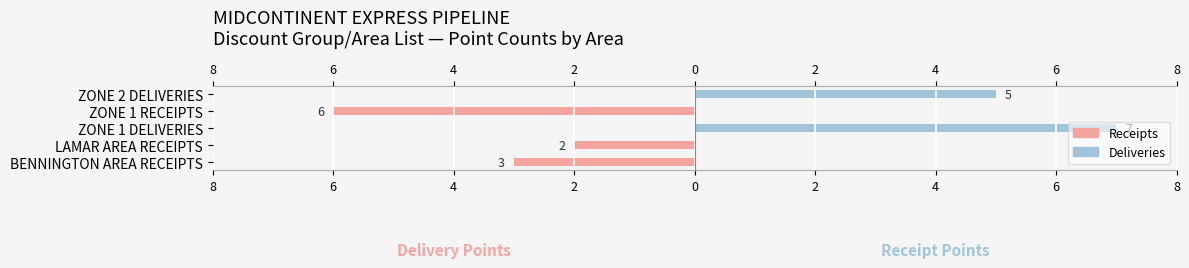

How many groups of bars are there?

5